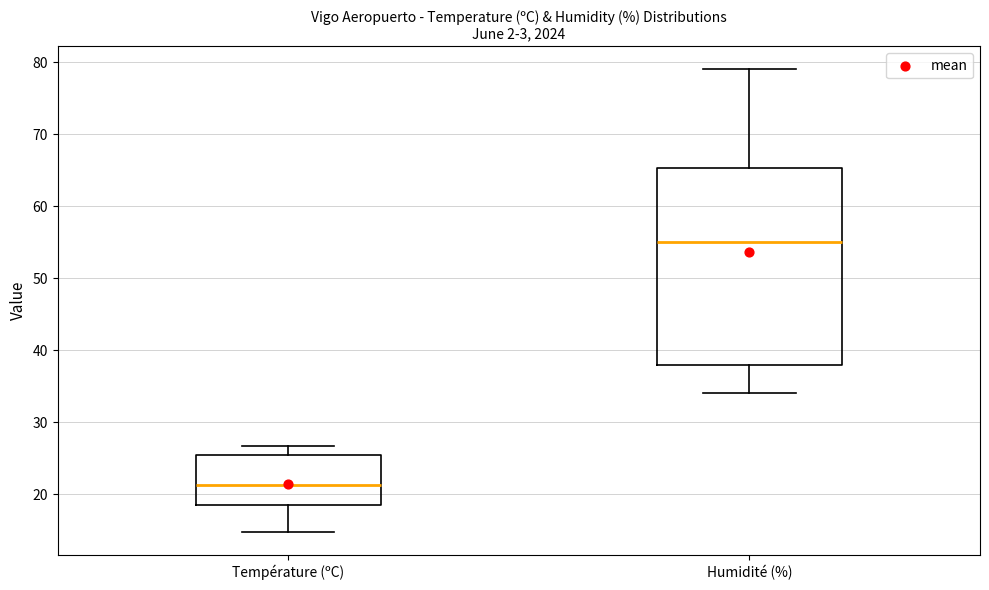

Which box's median line is the highest?

Humidité (%)